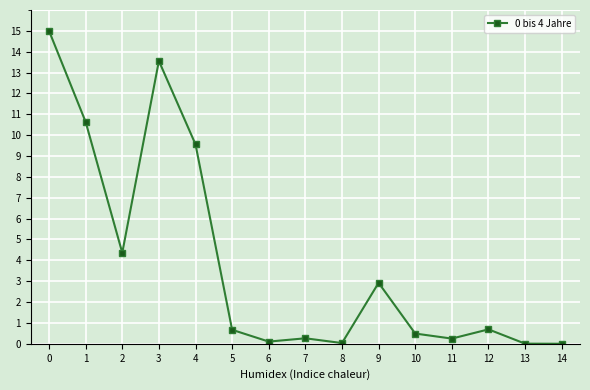

True or false: the data has more than 0 interior local peaks.

True